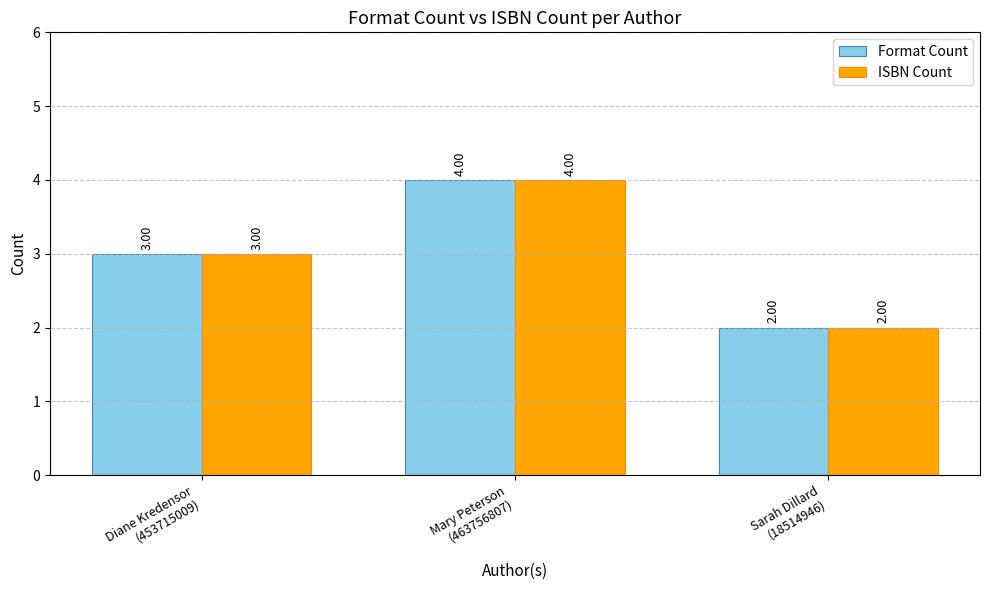

What is the average value of the ISBN Count series?

3